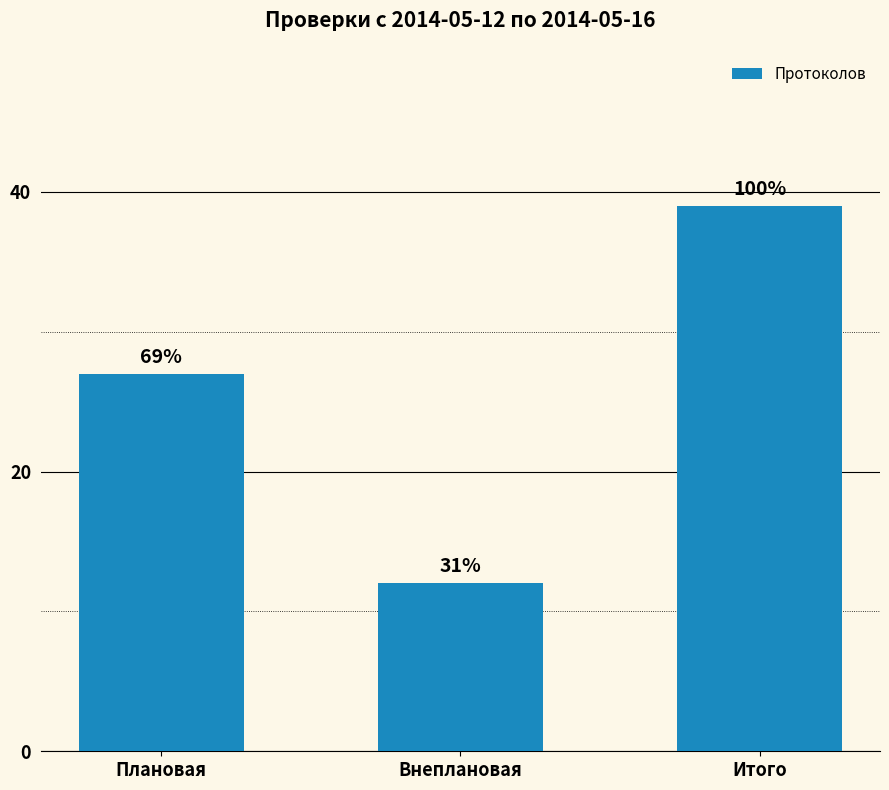

Does the chart contain any negative values?

No